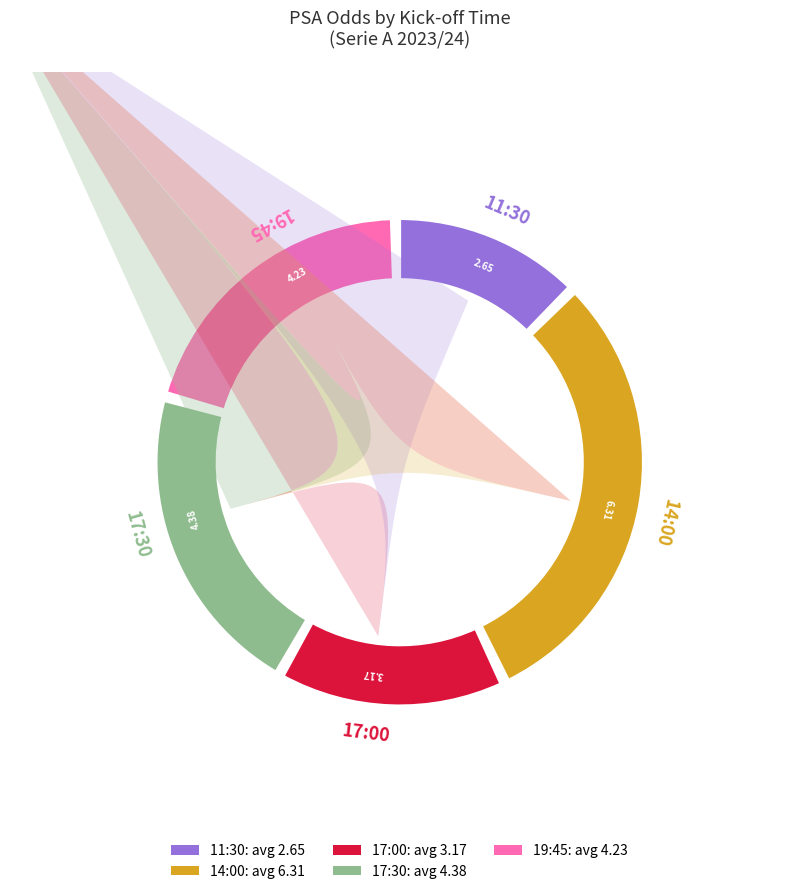

Is it true that 17:00 is 15% of the pie?

True